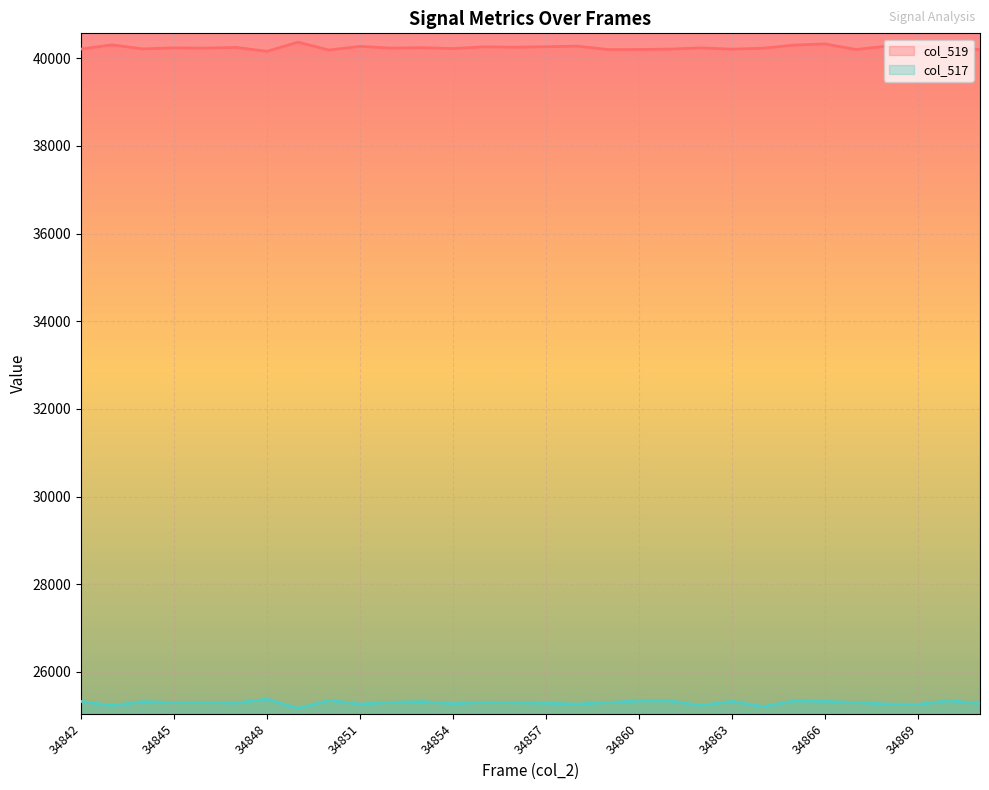

True or false: col_519 has more than 1 interior local peaks.

True